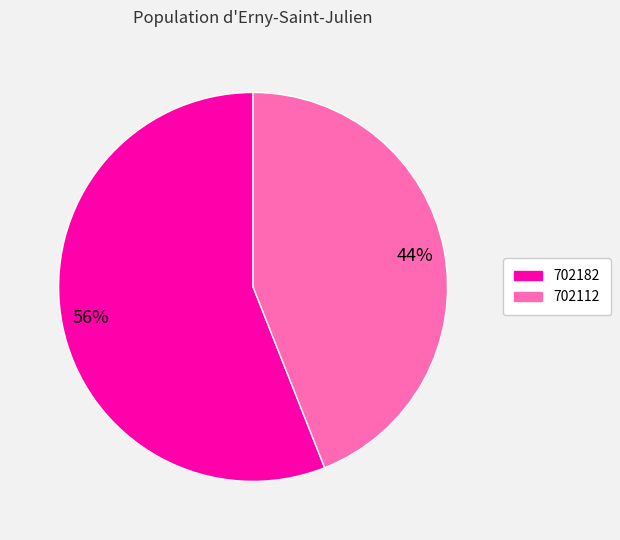

To the nearest percent, what percentage of the pie is 702112?

44%